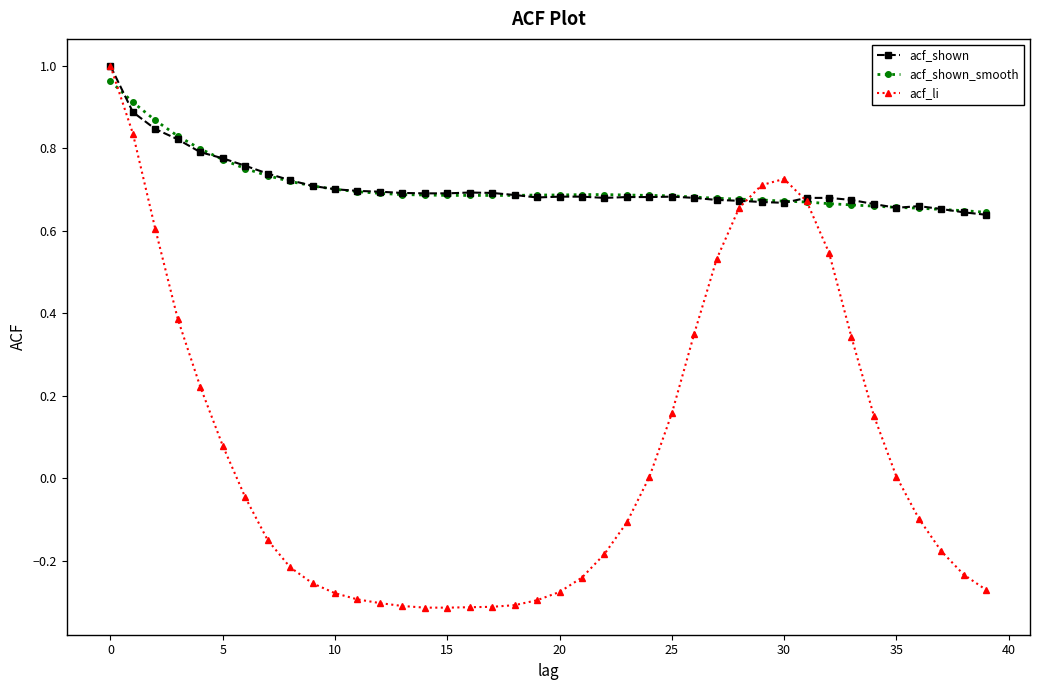

Which series has the largest range (max minus min)?

acf_li